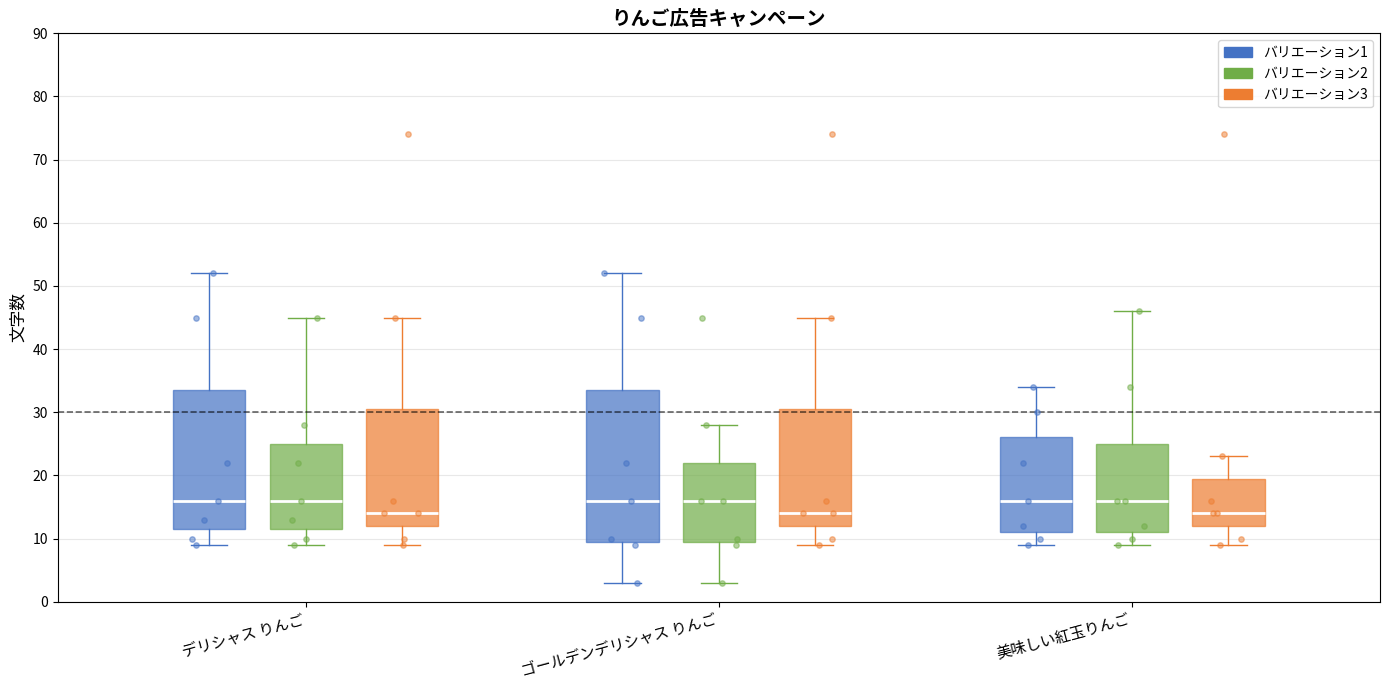

Reading left to right, transcribe this box plot: for each box, give where its median line is, the range the box spans, and where its two whiskers end, as read against the y-axis. The values are not printed on the chart, so give them approximately, as read against the axis.

デリシャス りんご (バリエーション1): median 16, box 12 to 34, whiskers 9 to 52
デリシャス りんご (バリエーション2): median 16, box 12 to 25, whiskers 9 to 45
デリシャス りんご (バリエーション3): median 14, box 12 to 31, whiskers 9 to 45
ゴールデンデリシャス りんご (バリエーション1): median 16, box 10 to 34, whiskers 3 to 52
ゴールデンデリシャス りんご (バリエーション2): median 16, box 10 to 22, whiskers 3 to 28
ゴールデンデリシャス りんご (バリエーション3): median 14, box 12 to 31, whiskers 9 to 45
美味しい紅玉りんご (バリエーション1): median 16, box 11 to 26, whiskers 9 to 34
美味しい紅玉りんご (バリエーション2): median 16, box 11 to 25, whiskers 9 to 46
美味しい紅玉りんご (バリエーション3): median 14, box 12 to 20, whiskers 9 to 23